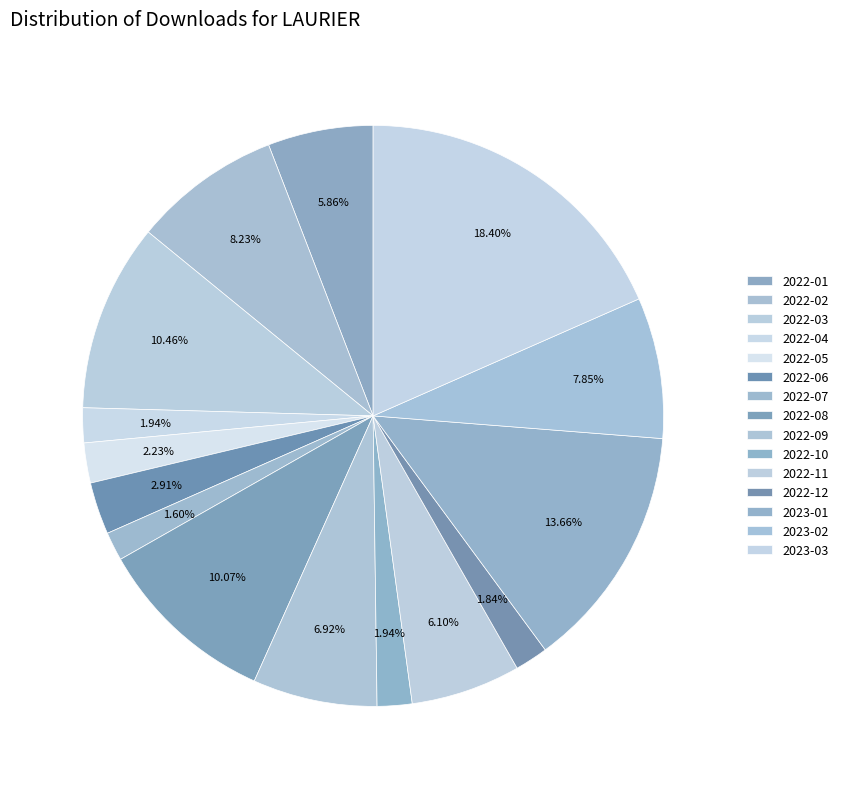

How many slices are in this pie chart?

15